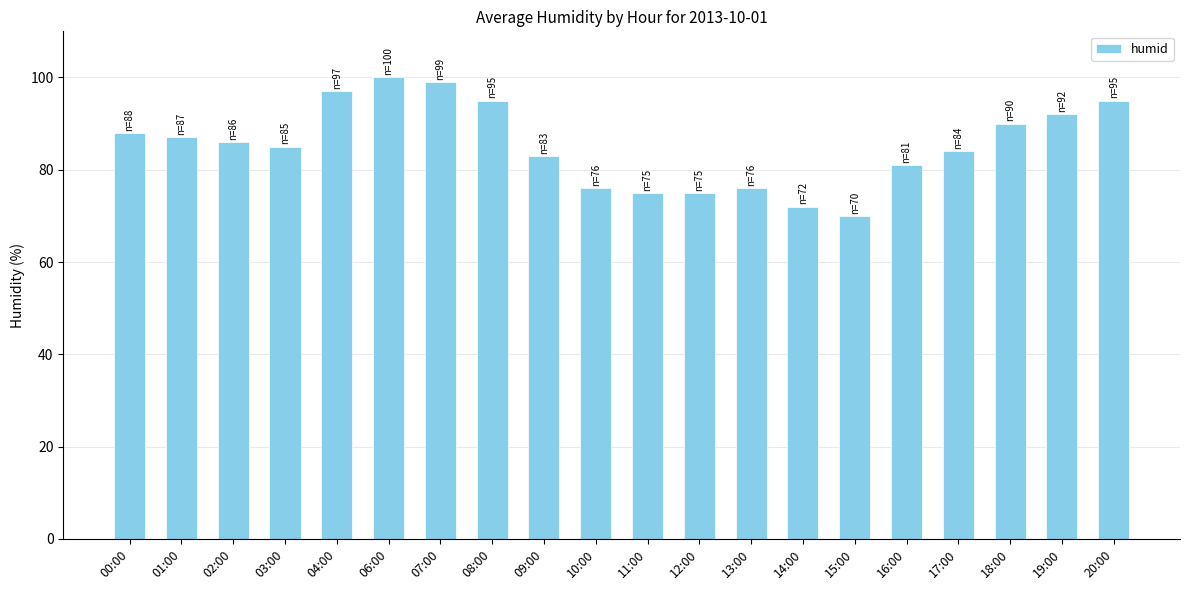

What is the difference between the second highest and minimum values?

29